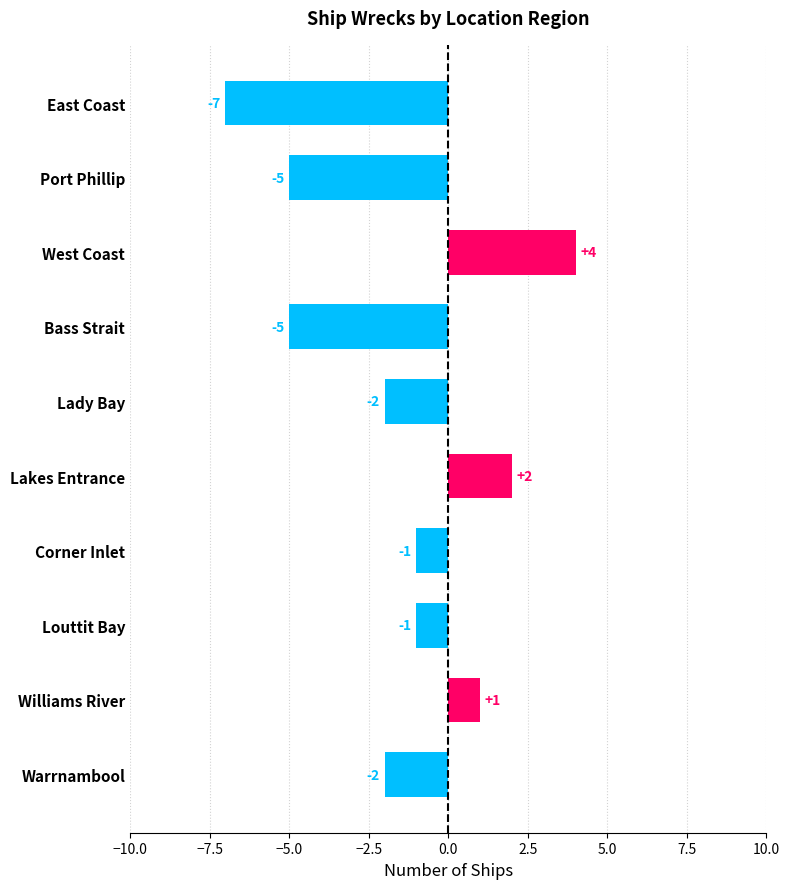

What is the average value?

-2